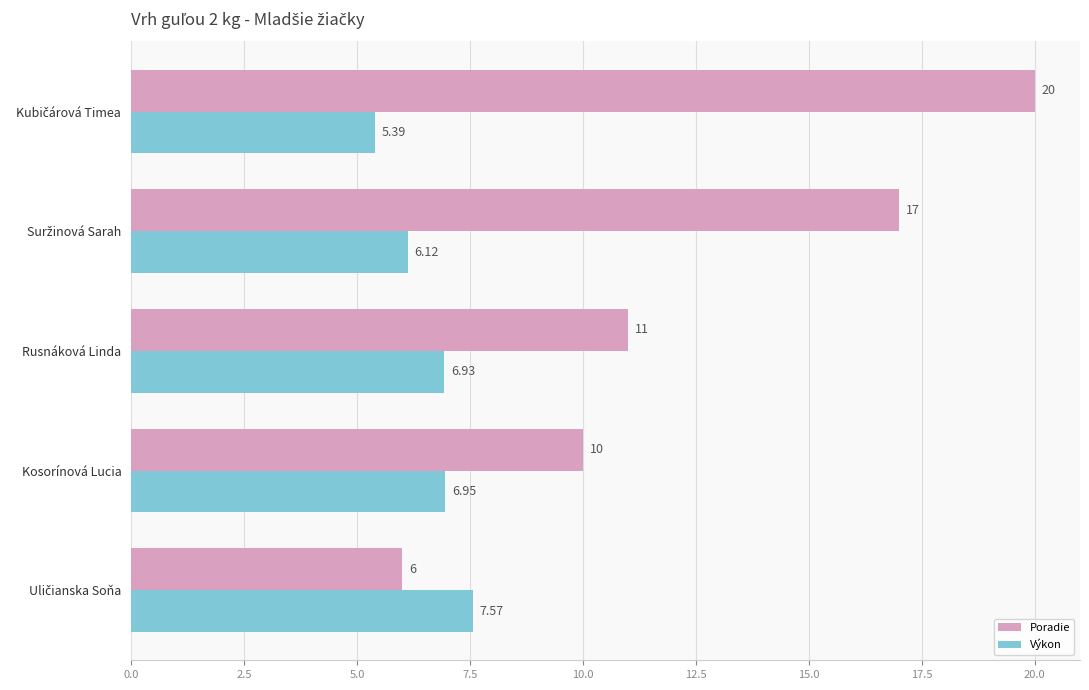

What is the average value of the Výkon series?

6.6